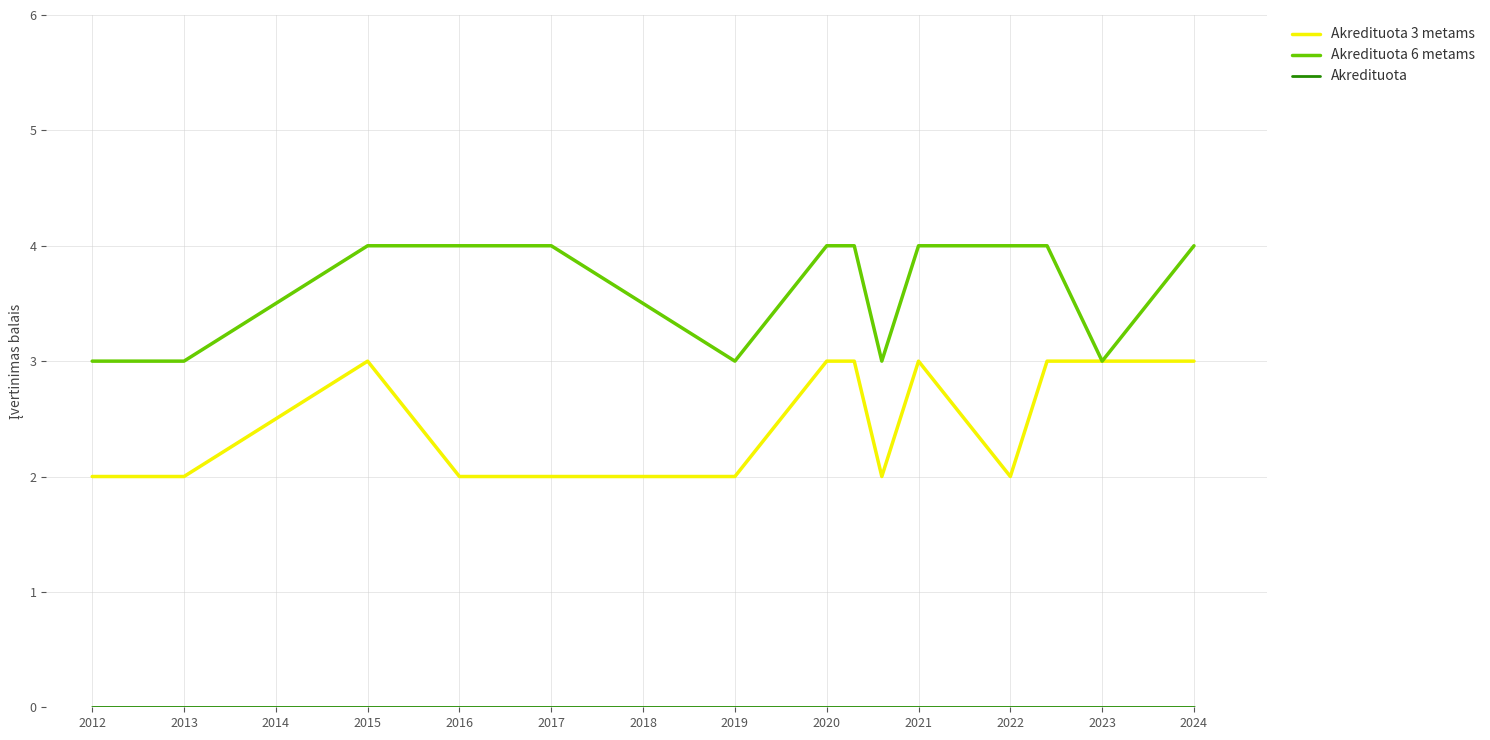

Does the chart display data point markers on the line(s)?

No